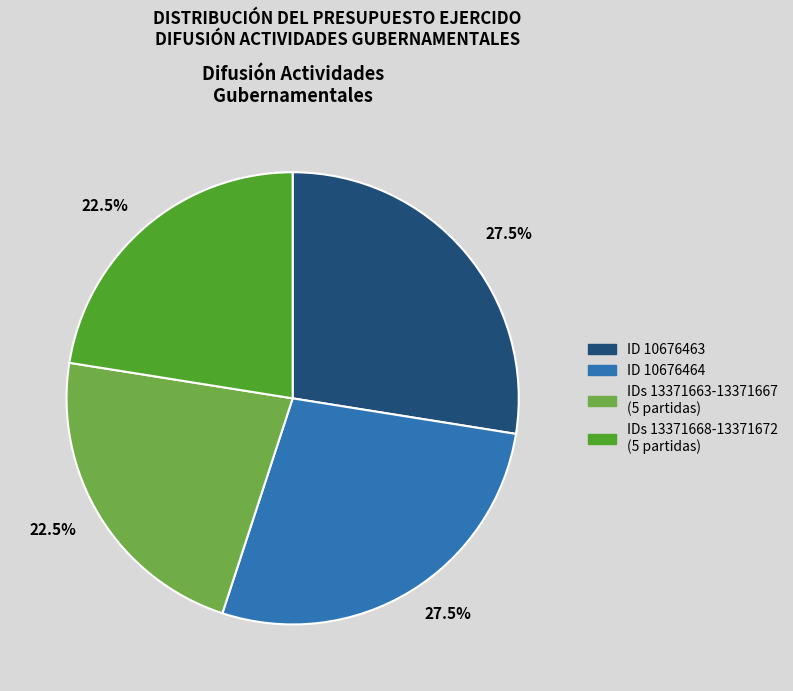

Does any single category account for the majority?

No